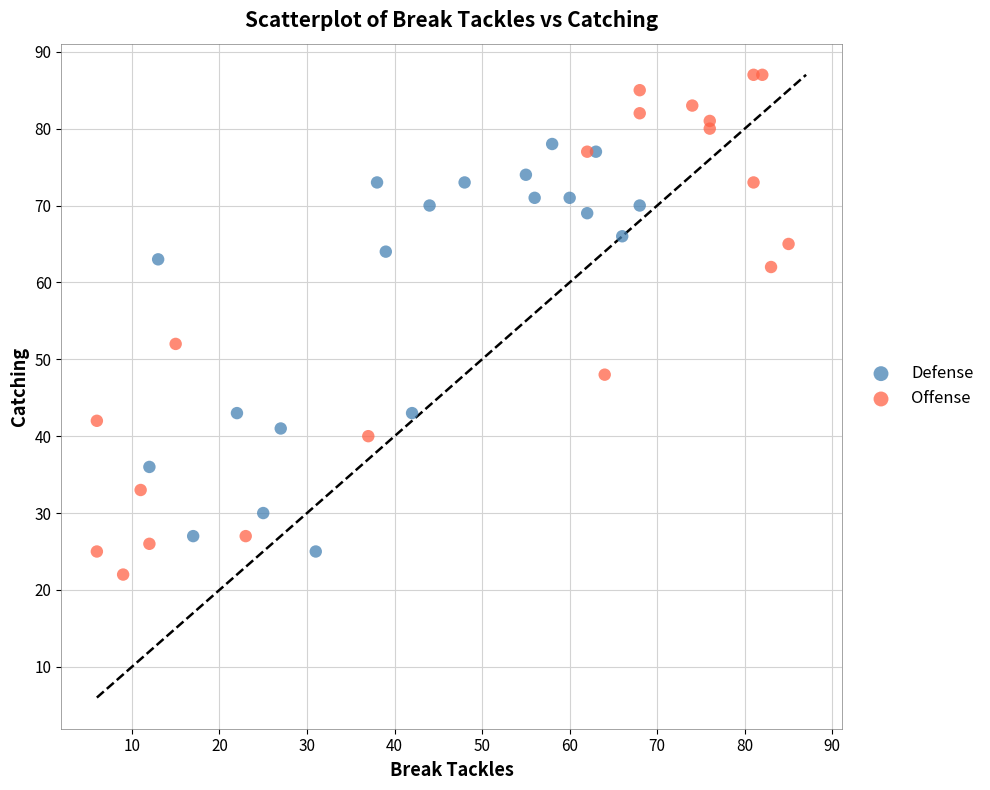

Which series contains the highest Y value?

Offense